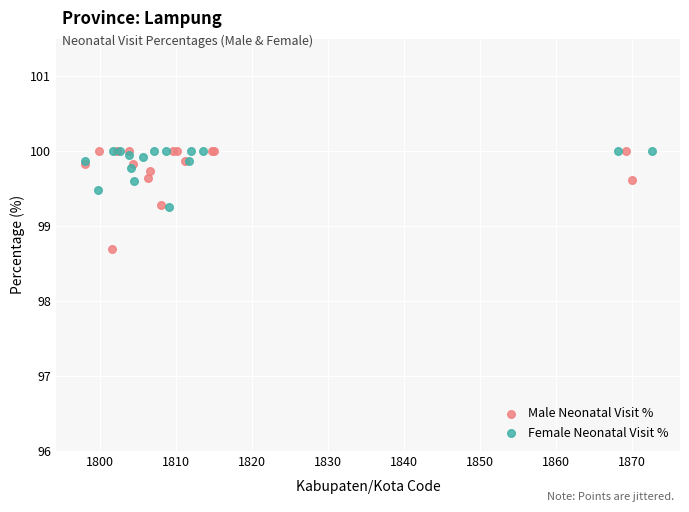

What are all the series names shown in the legend?

Male Neonatal Visit %, Female Neonatal Visit %